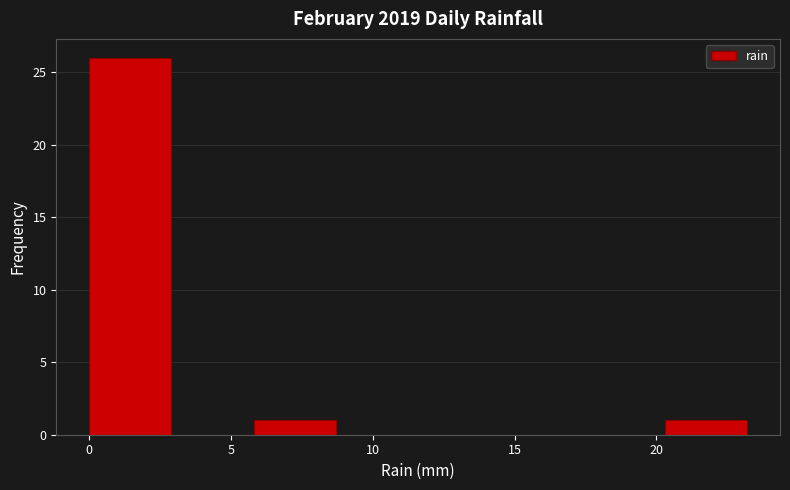

How tall is the bar that spans 5.8 to 8.7 on the x-axis? Neither the bar edges nor the heights are printed on the chart, so give them approximately, as read against the axes.

1